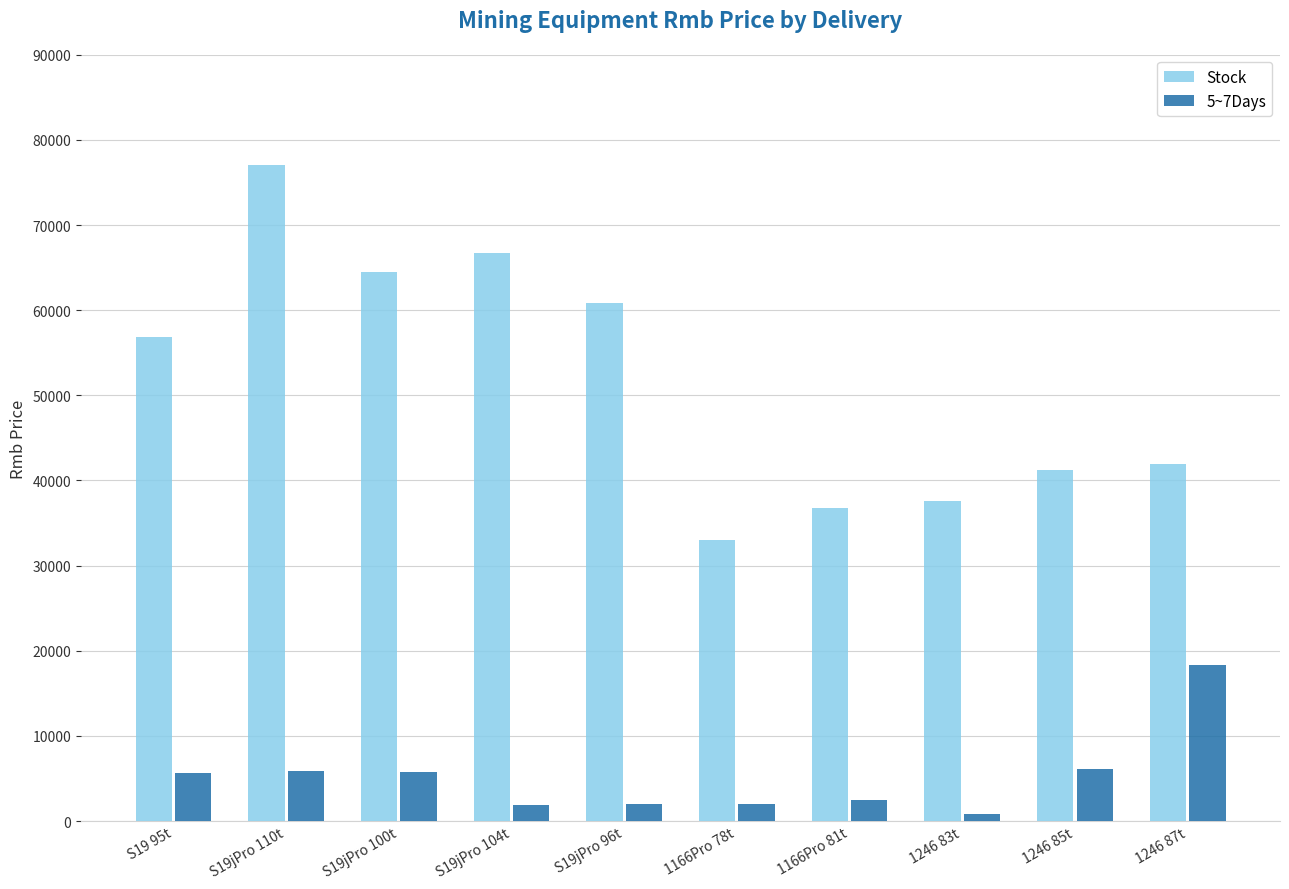

What is the total value across all series at S19jPro 104t?

68540